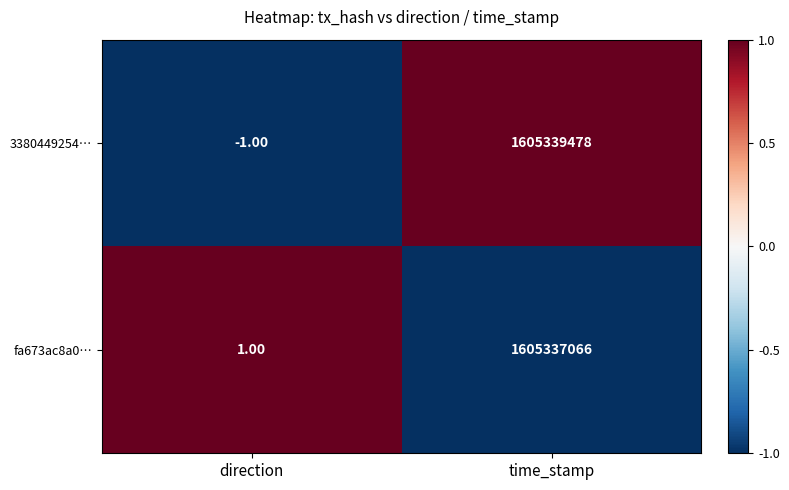

Between direction and time_stamp, which series saw the biggest shift?

3380449254…